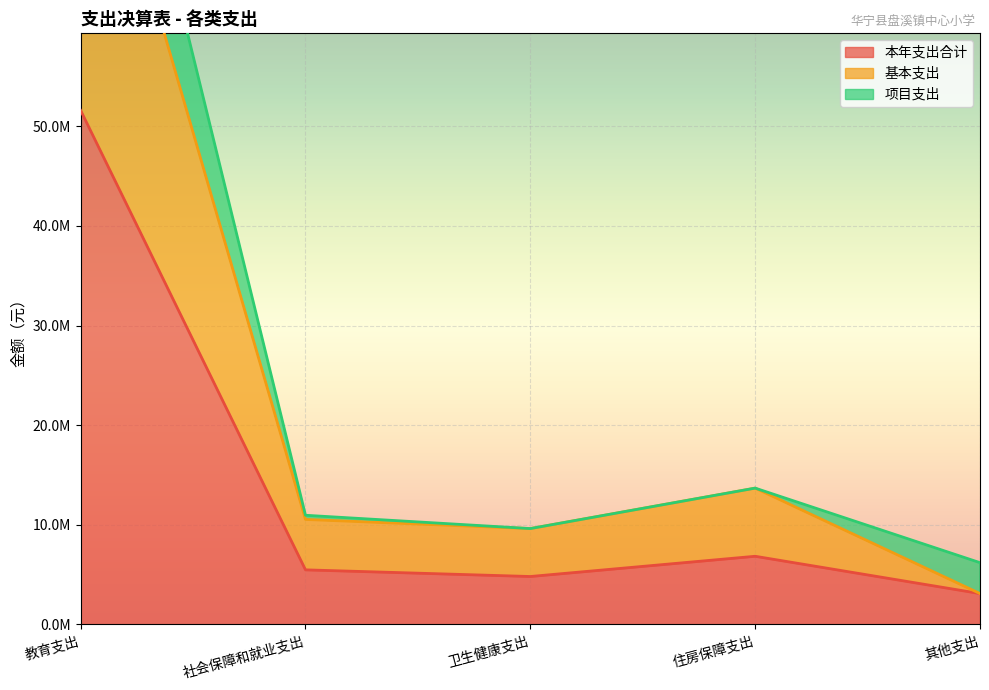

What is the approximate value of 基本支出 at 住房保障支出?

13685088.0